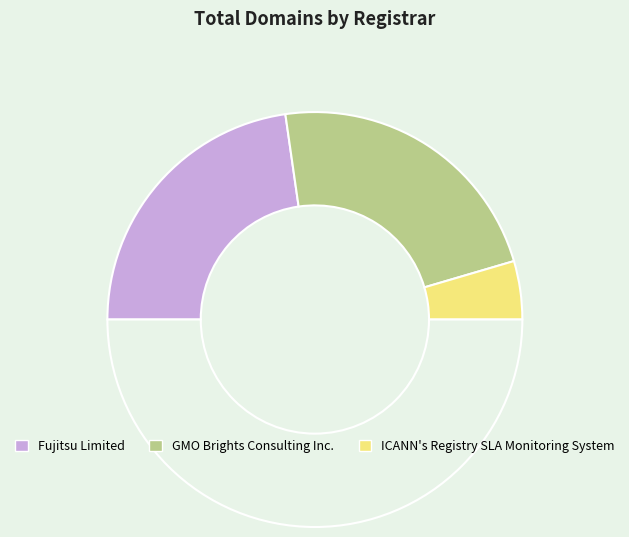

To the nearest percent, what is the difference between the largest and smallest slice percentages?

36%